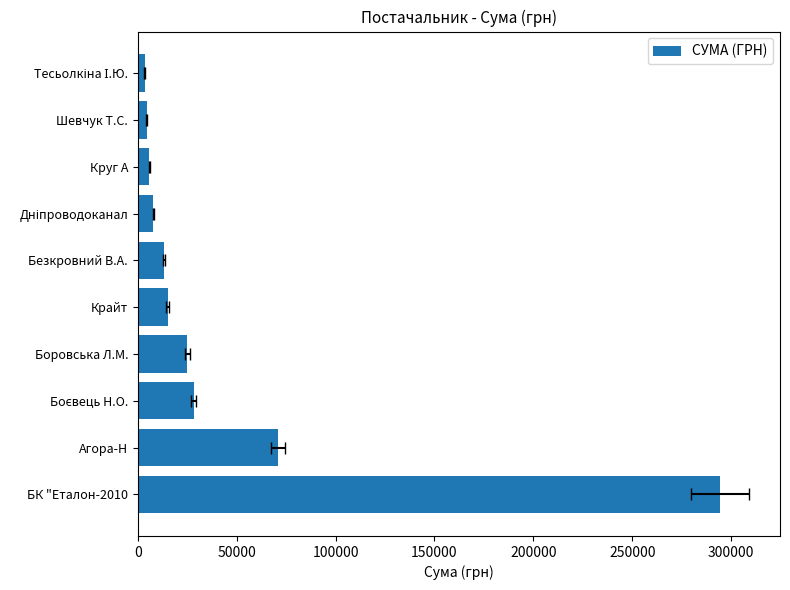

How many values exceed 15143?

5